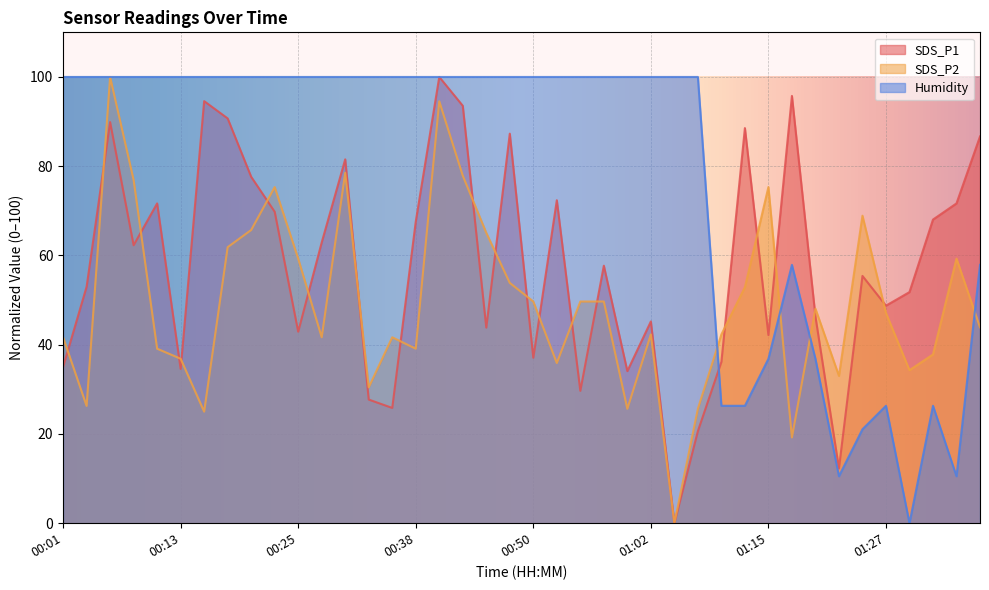

The value of SDS_P1 at 00:43 is 151.9. True or false?

False